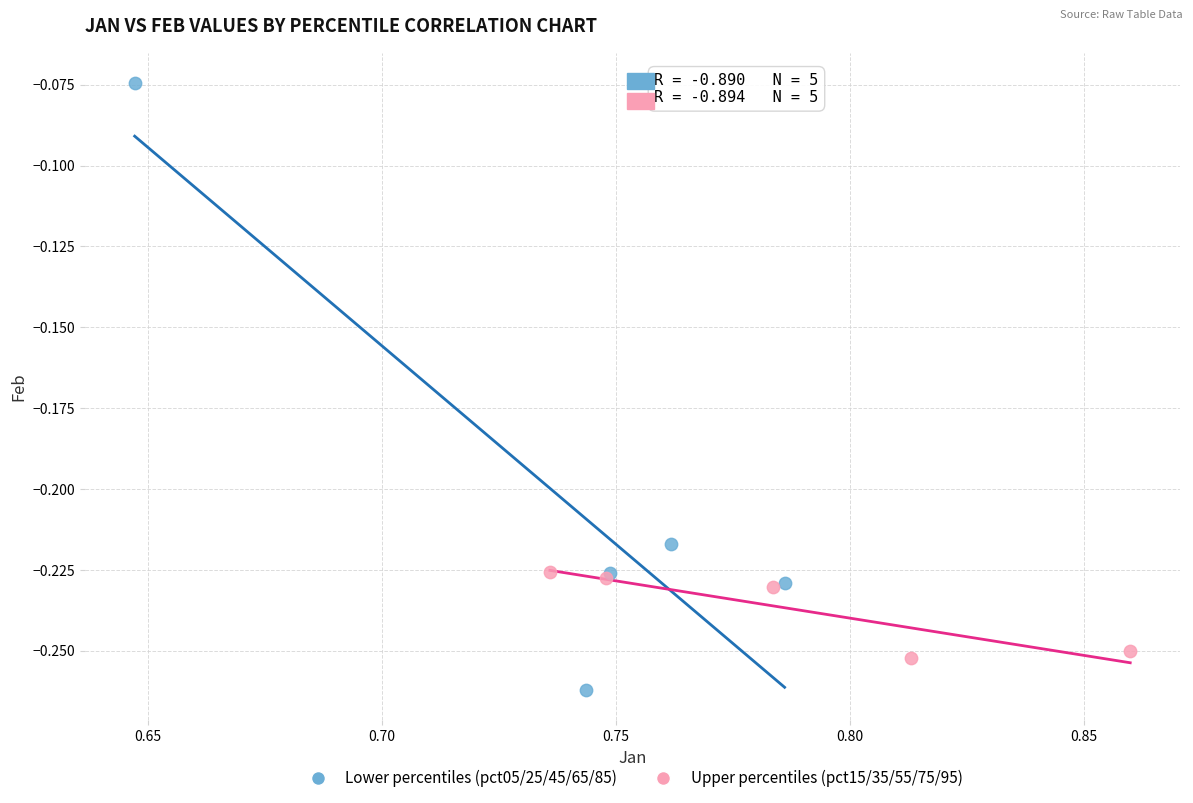

Which series reaches the maximum Y coordinate?

Lower percentiles (pct05/25/45/65/85)